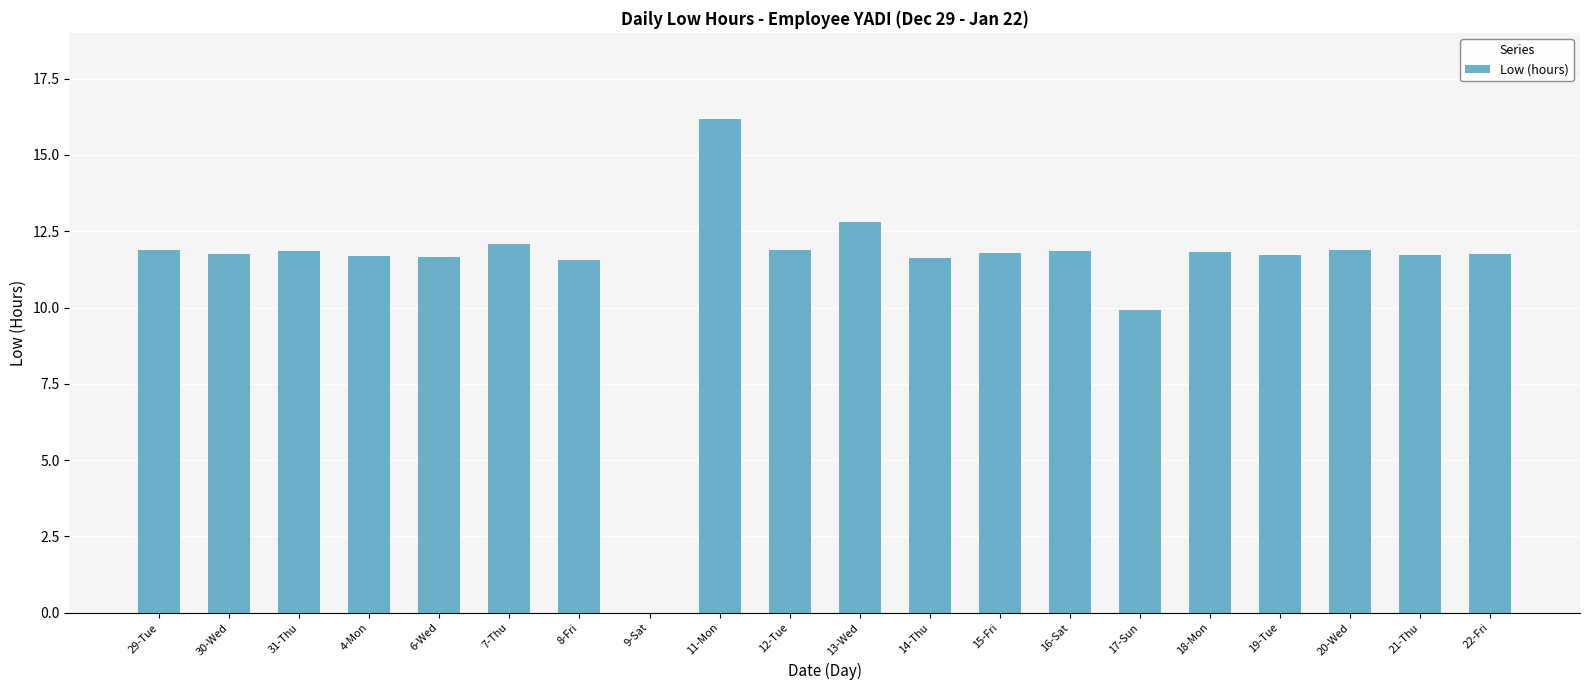

What is the sum of the values at 16-Sat and 9-Sat?

11.8